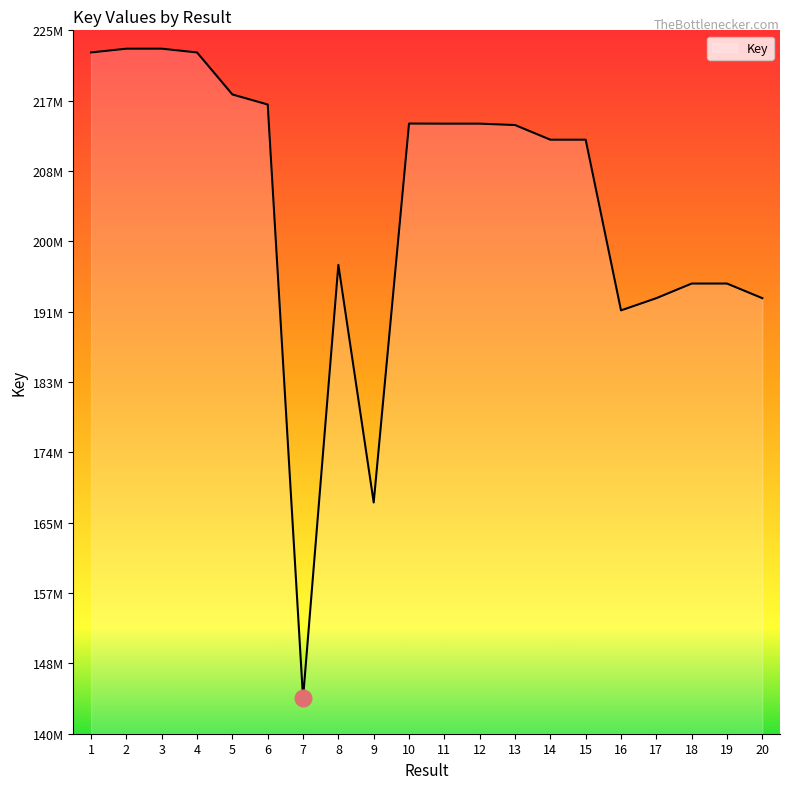

What is the difference between the second highest and minimum values?

79217631